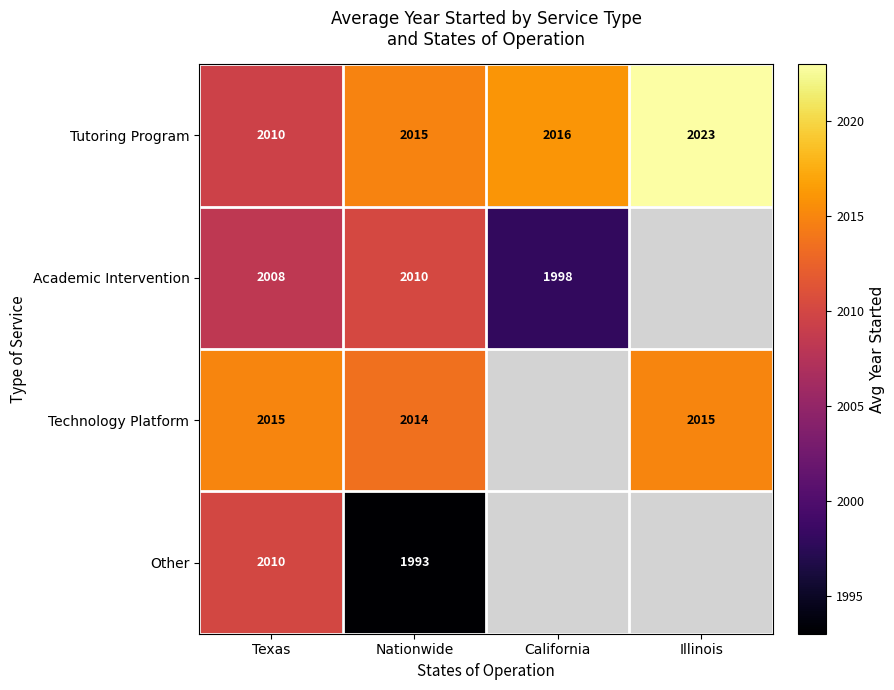

What is the difference between the highest and lowest values at Nationwide?

22.0